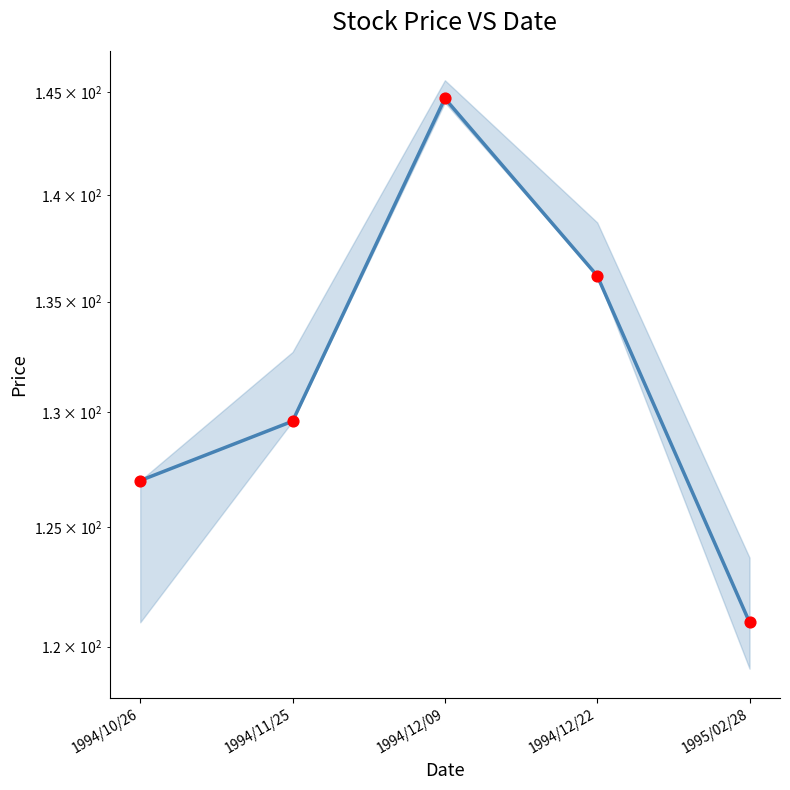

Approximately how many times larger is the value at 1994/12/22 compared to 1994/12/09?

0.9